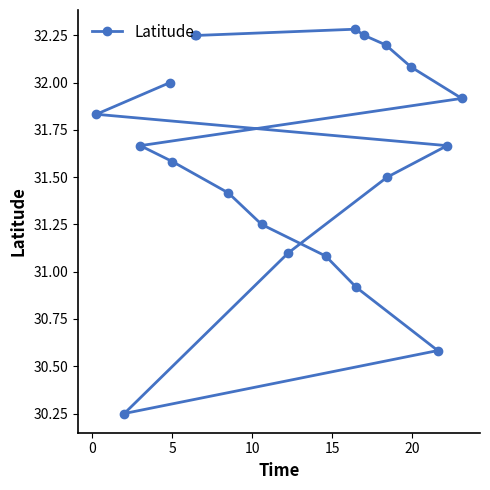

What is the maximum value shown in the chart?

32.3